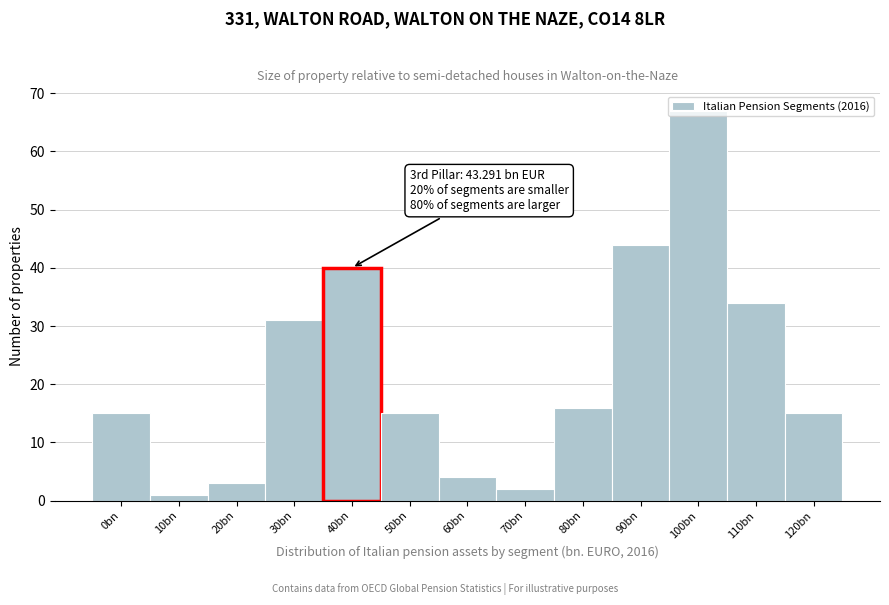

Which has a higher value, 90bn or 70bn?

90bn